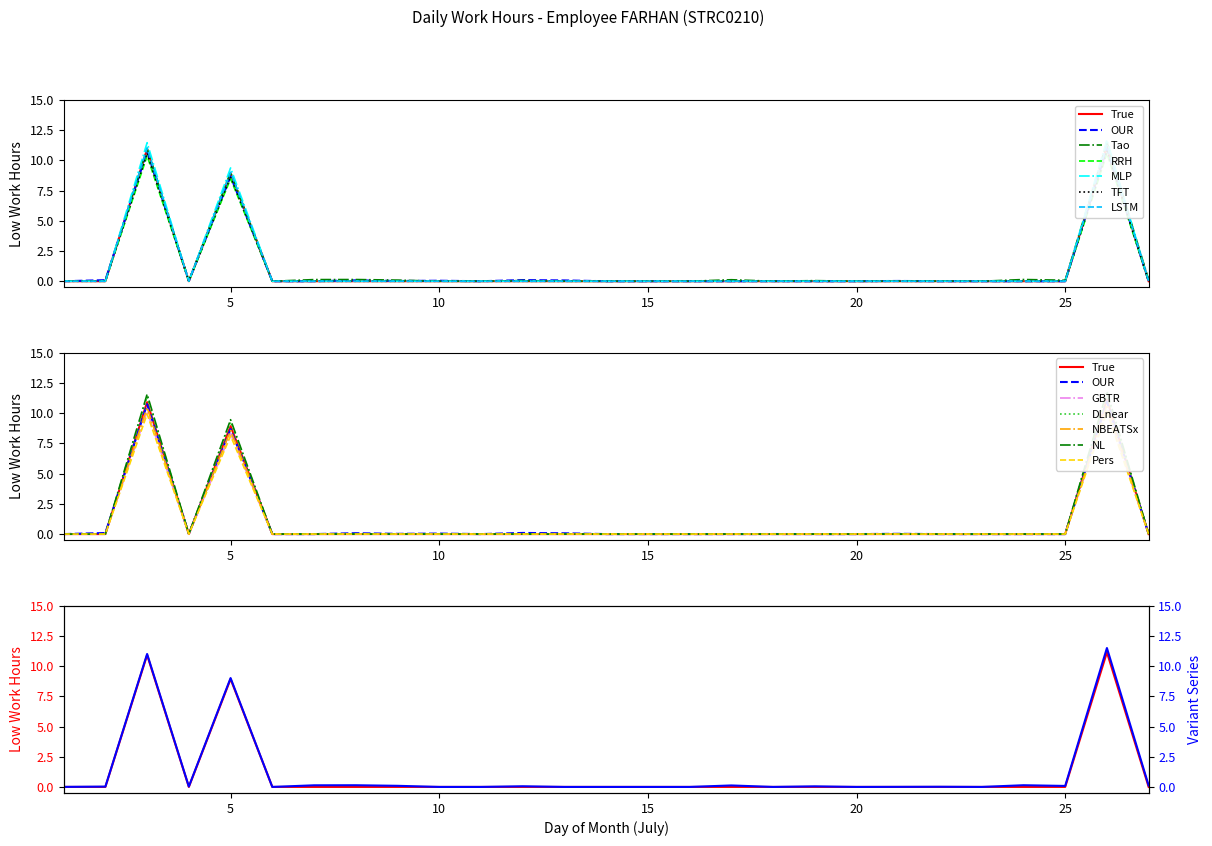

List the labels in order of value, largest first.

26, 3, 5, 1, 2, 4, 6, 7, 8, 9, 10, 11, 12, 13, 14, 15, 16, 17, 18, 19, 20, 21, 22, 23, 24, 25, 27